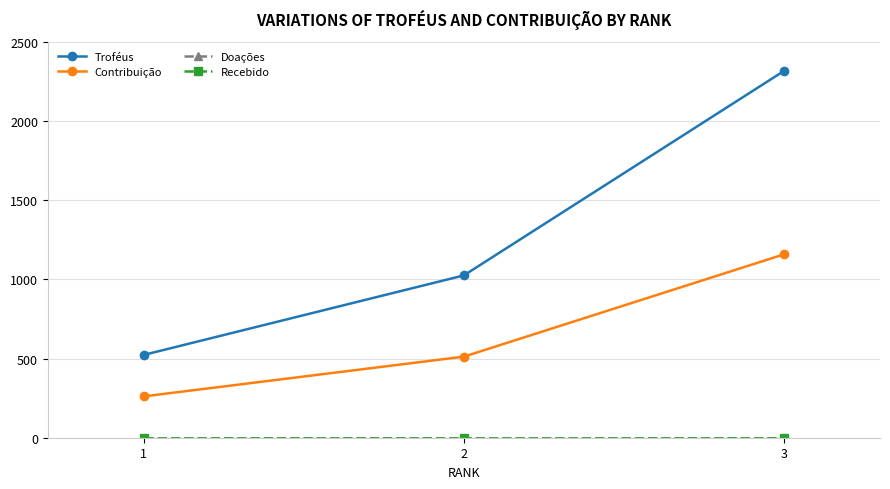

Reading left to right, list all the values displayed in this chart.

Troféus: 523	1025	2316
Contribuição: 261	512	1158
Doações: 0	0	0
Recebido: 0	0	0